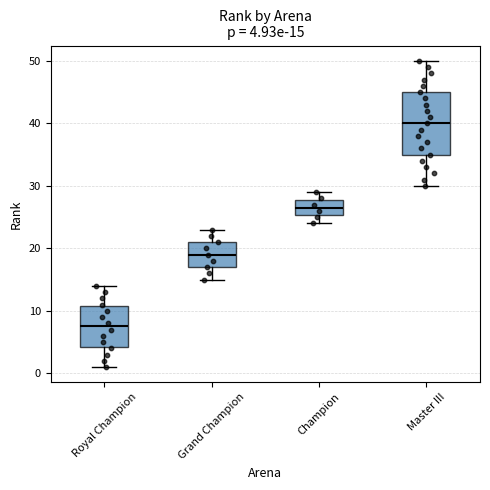

Comparing the boxes themselves (not the whiskers), which one is the tallest?

Master III